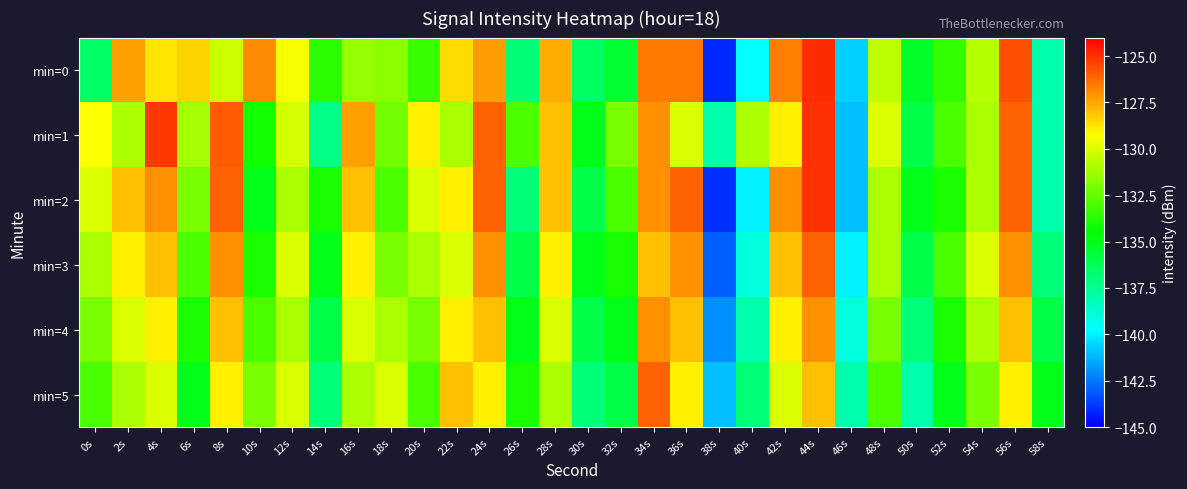

What is the greatest value displayed?

-125.0